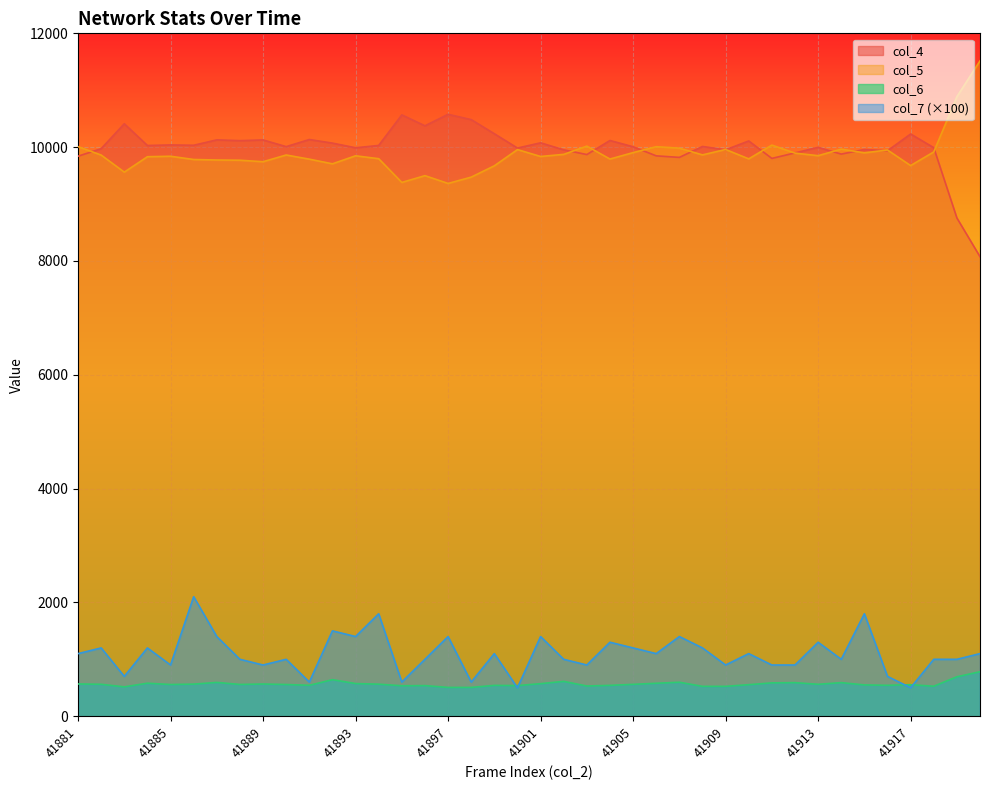

What is the highest value of the col_5 series?

11516